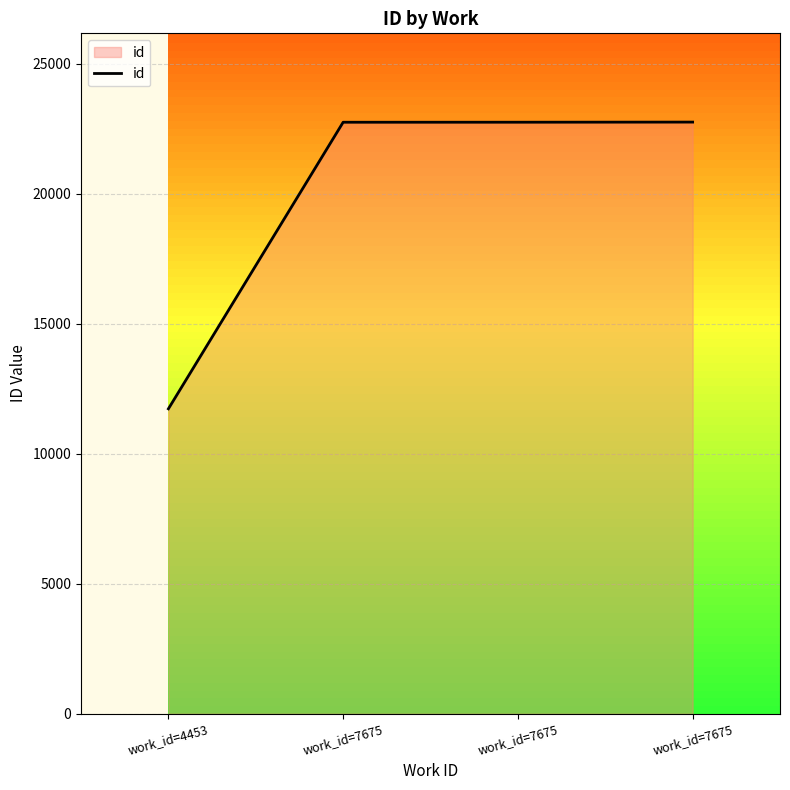

The chart shows a value of 15015 at work_id=7675. True or false?

False